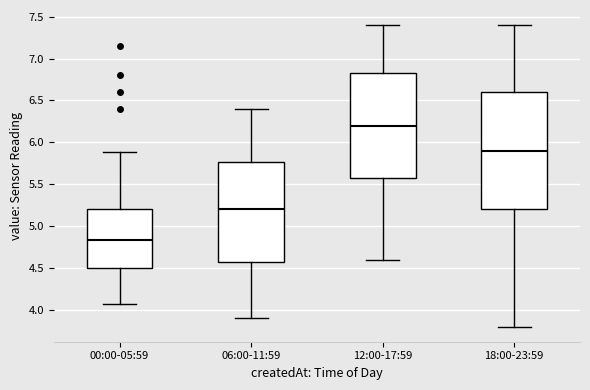

Reading left to right, read every box against the y-axis: the position of its median line, the range the box covers, and the ends of its whiskers. The values are not printed on the chart, so give them approximately, as read against the axis.

00:00-05:59: median 4.85, box 4.50 to 5.20, whiskers 4.05 to 5.90
06:00-11:59: median 5.20, box 4.60 to 5.75, whiskers 3.90 to 6.40
12:00-17:59: median 6.20, box 5.60 to 6.85, whiskers 4.60 to 7.40
18:00-23:59: median 5.90, box 5.20 to 6.60, whiskers 3.80 to 7.40